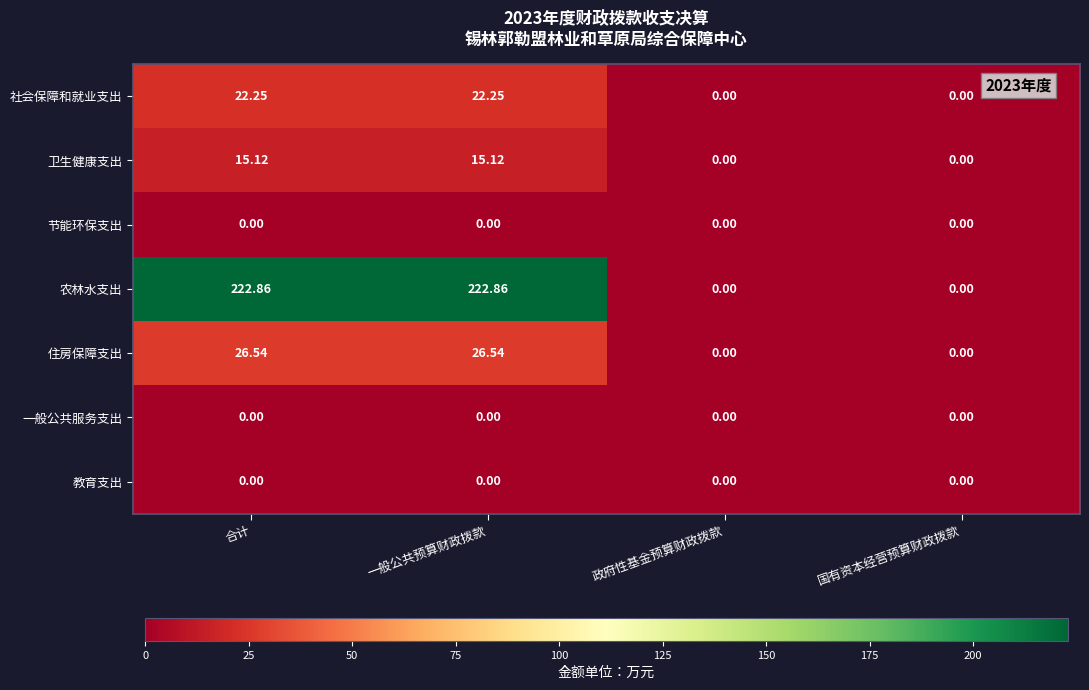

At which label does 社会保障和就业支出 first exceed 22?

合计